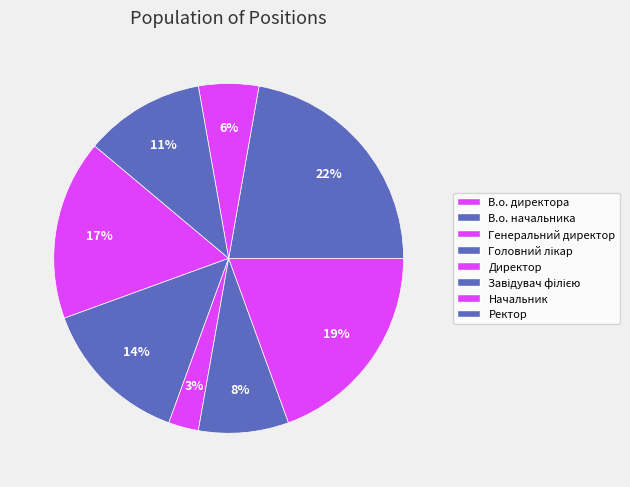

How many segments does this pie chart have?

8